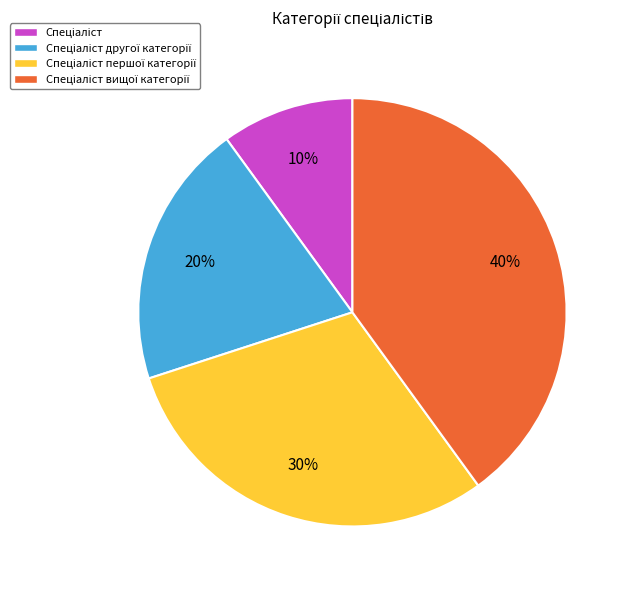

To the nearest percent, what is the difference between the largest and smallest slice percentages?

30%